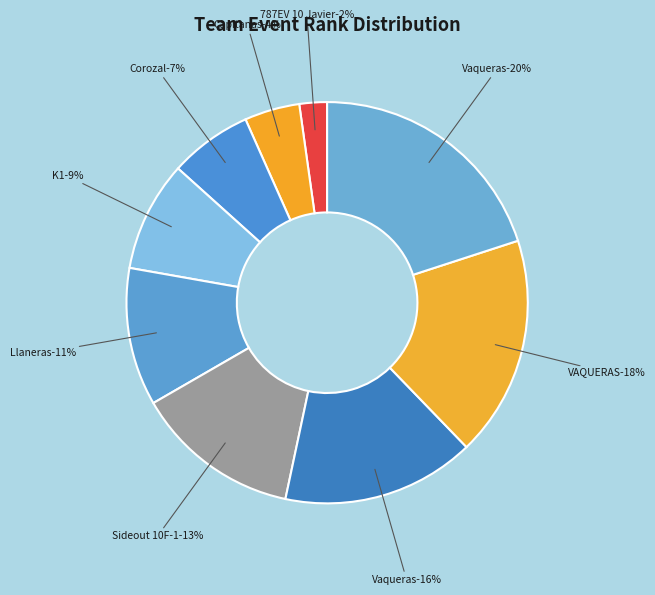

Which slice is the smallest?

787EV 10 Javier